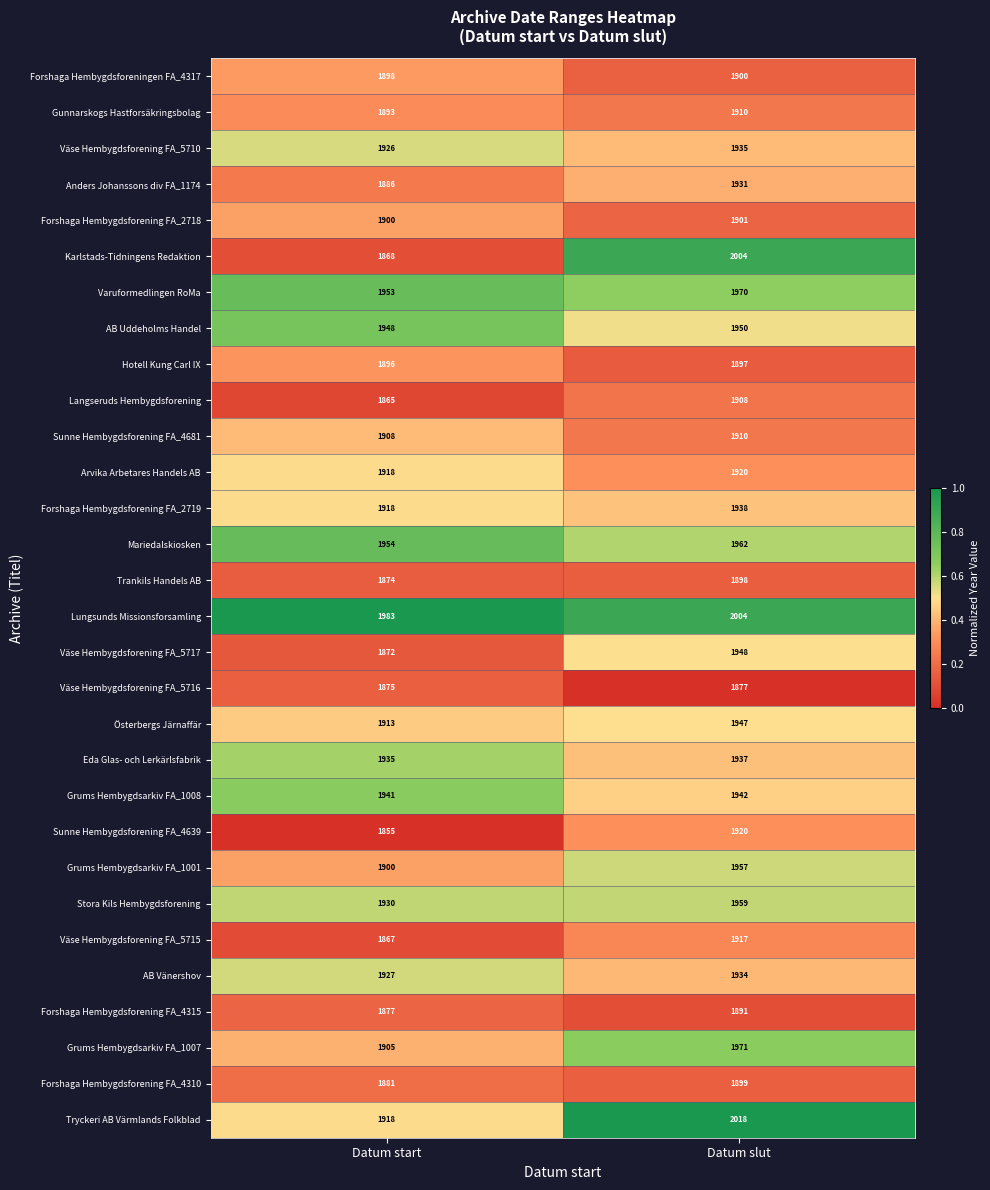

What is the difference between the maximum and minimum values in the Anders Johanssons div FA_1174 series?

45